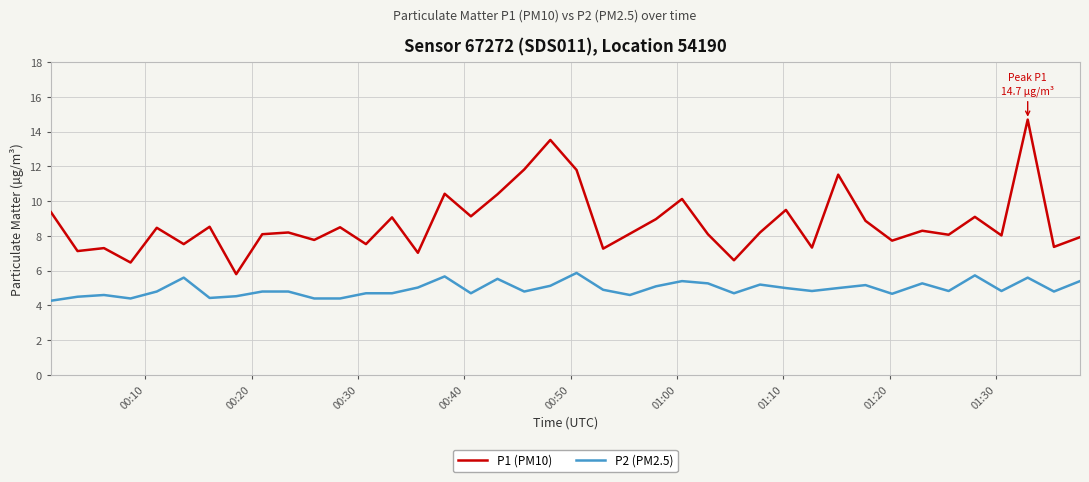

What is the difference between the maximum and minimum values in the P1 (PM10) series?

8.9